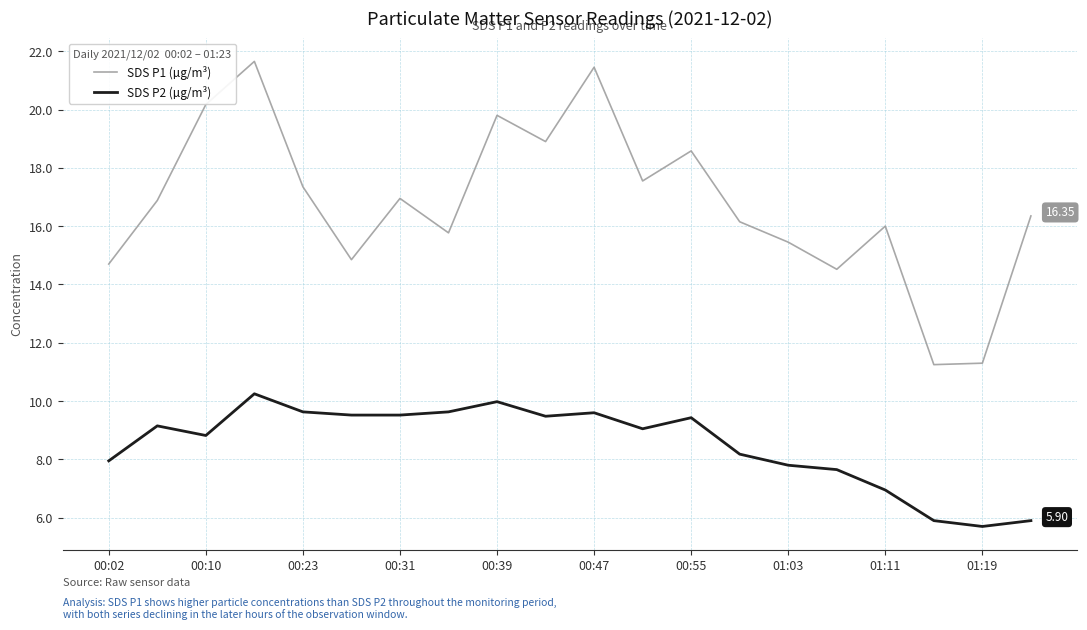

What are all the series names shown in the legend?

SDS P1 (µg/m³), SDS P2 (µg/m³)